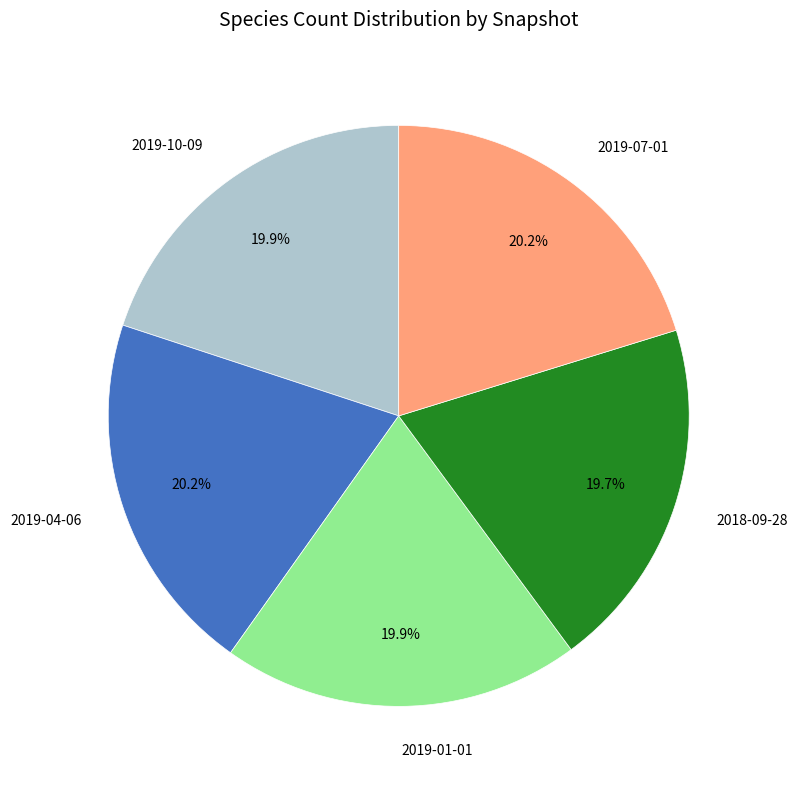

What percentage do 2019-10-09 and 2018-09-28 together represent?

39.6%